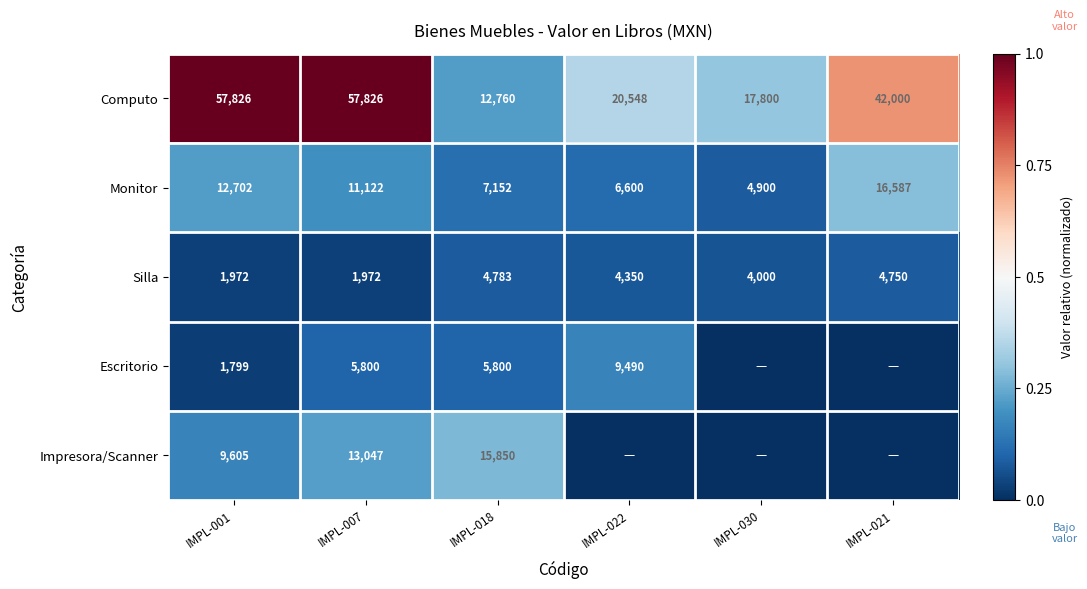

At which label does Computo first exceed 42000?

IMPL-001